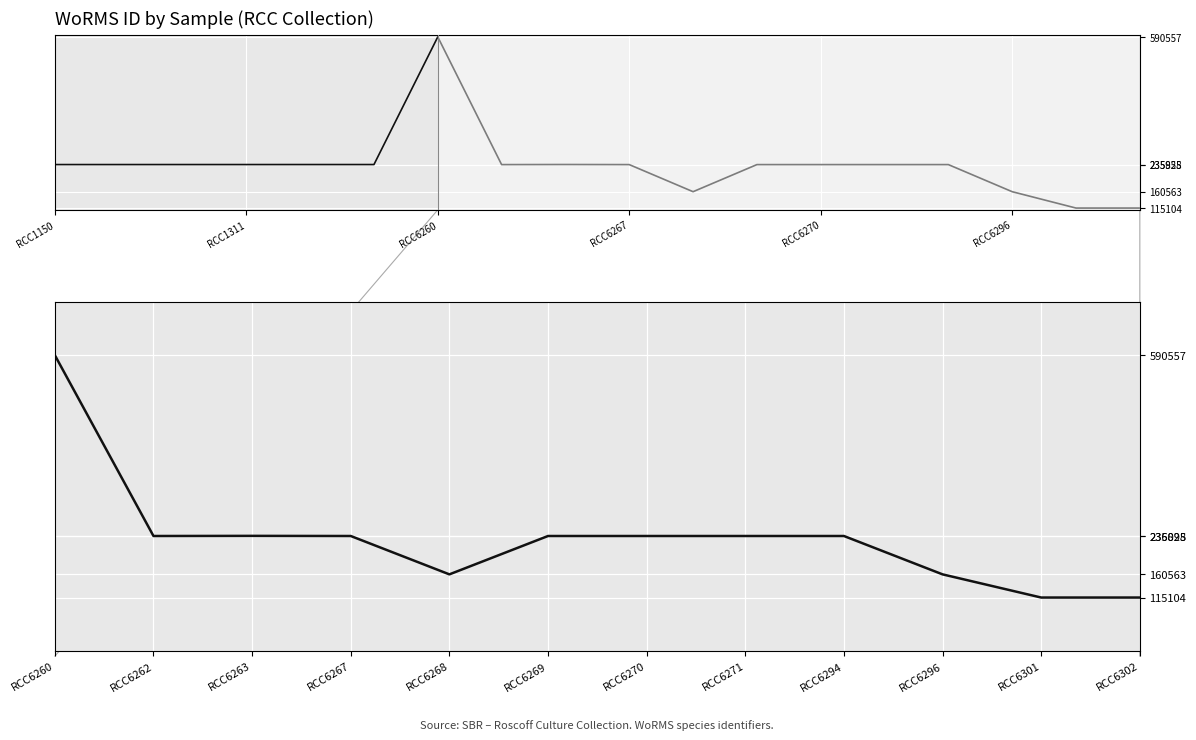

Reading right to left, transcribe all the data shown in this chart.

115104	115104	160563	235828	235828	235828	235828	160563	235828	236095	235828	590557